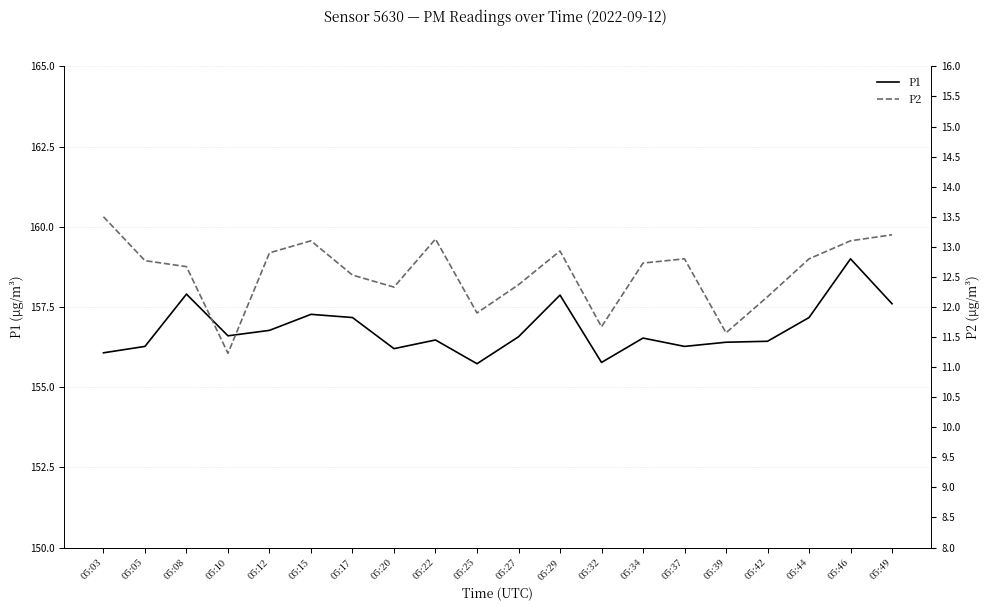

List the series in order of their overall mean, lowest first.

P2, P1